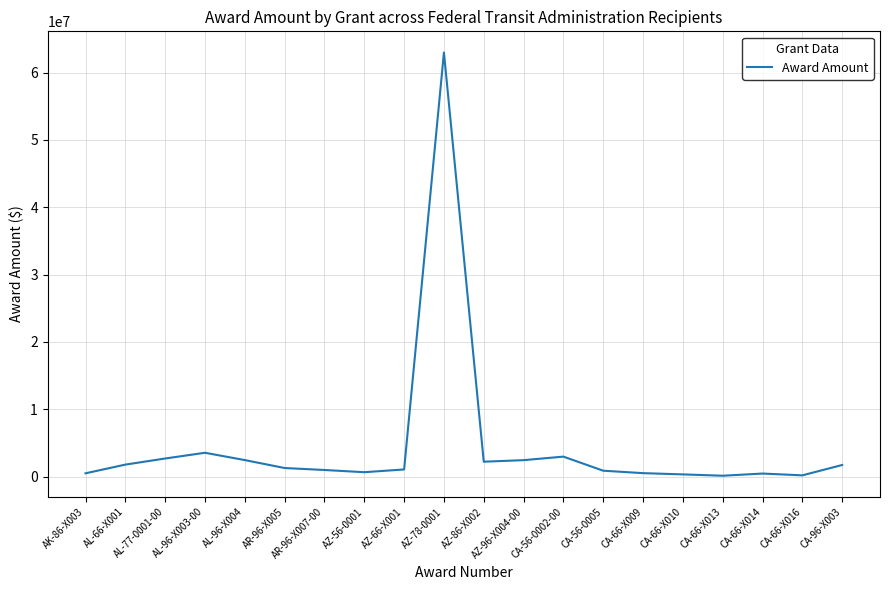

What value does the data have at CA-66-X009, to the nearest 10?

500000